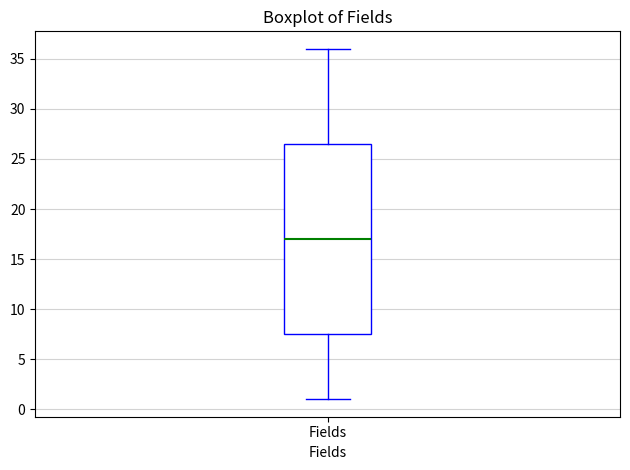

Read this box plot against the y-axis: the position of the median line, the range covered by the box, and the ends of both whiskers. The values are not printed on the chart, so give them approximately, as read against the axis.

median 17.0, box 7.5 to 26.5, whiskers 1.0 to 36.0